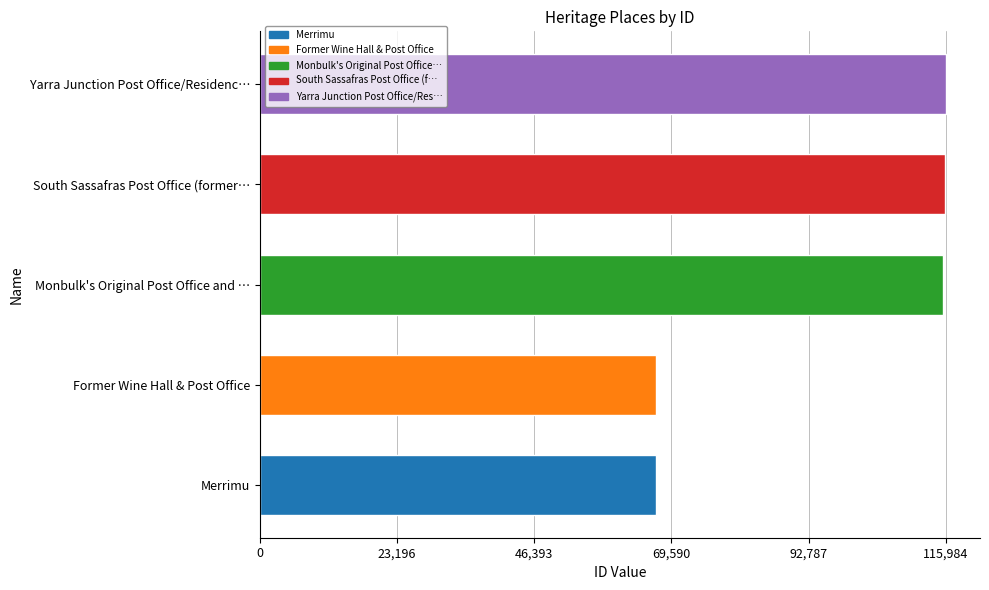

What is the change in value from Merrimu to South Sassafras Post Office (former…?

+48815